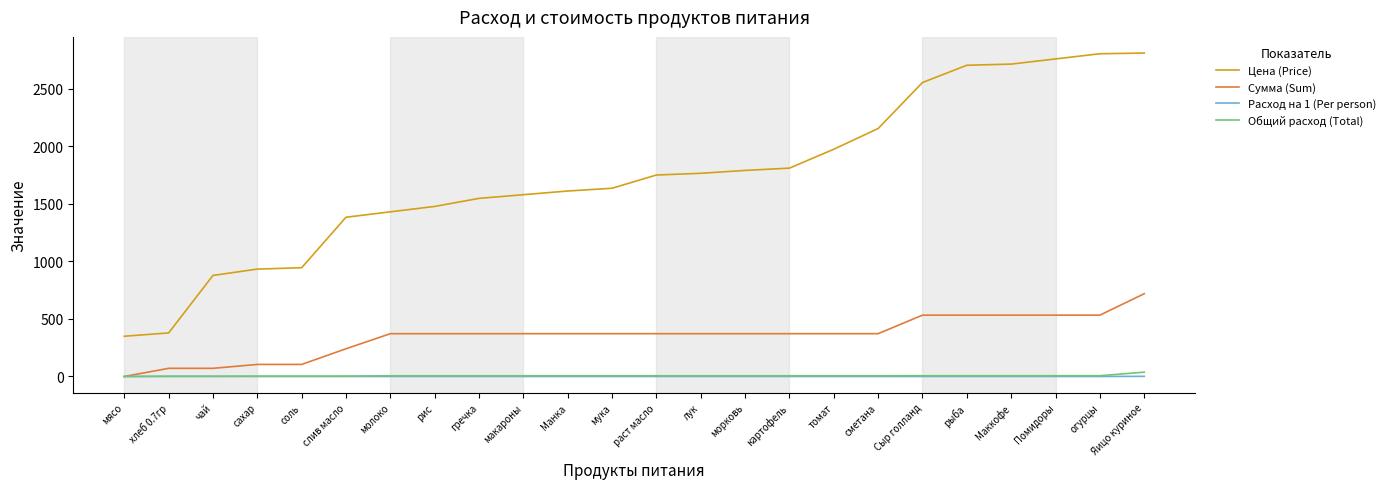

True or false: Общий расход (Total) and Цена (Price) cross at least once.

False